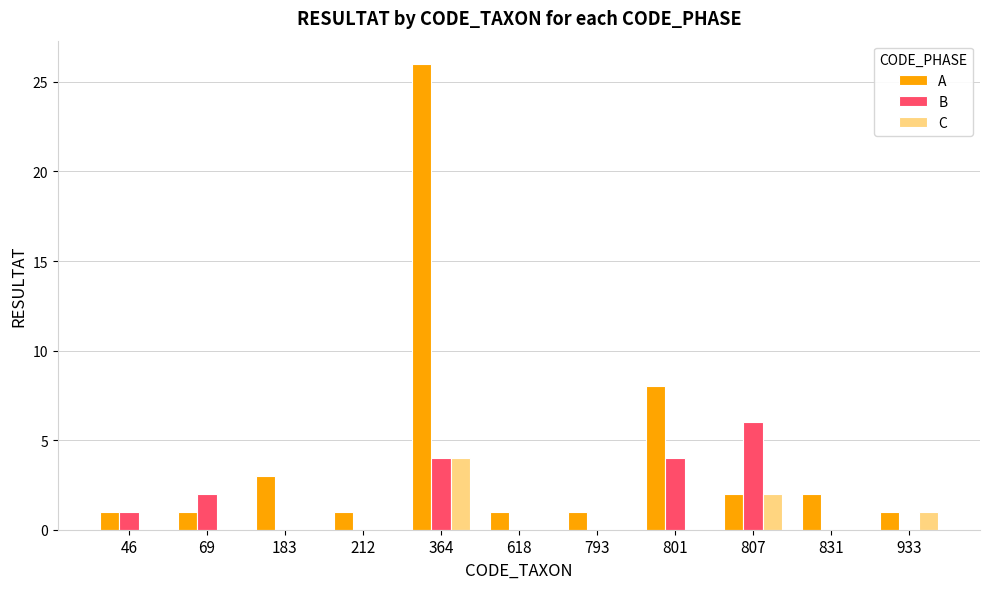

What is the greatest value displayed?

26